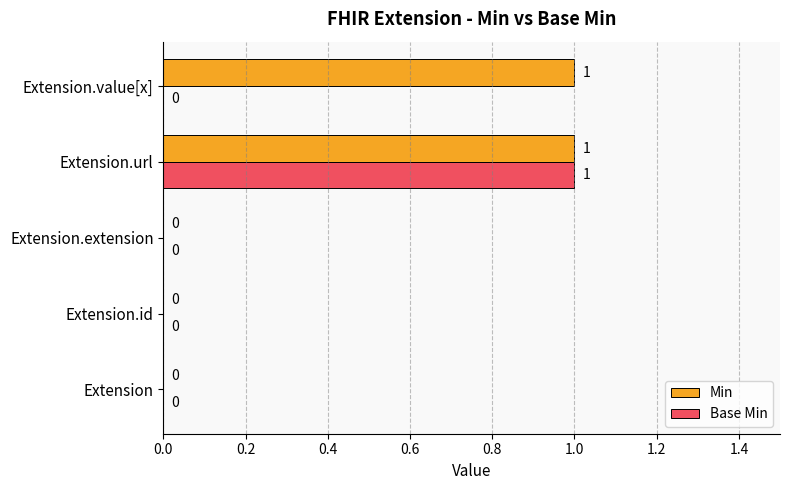

The value of Min at Extension.url is 0. True or false?

False